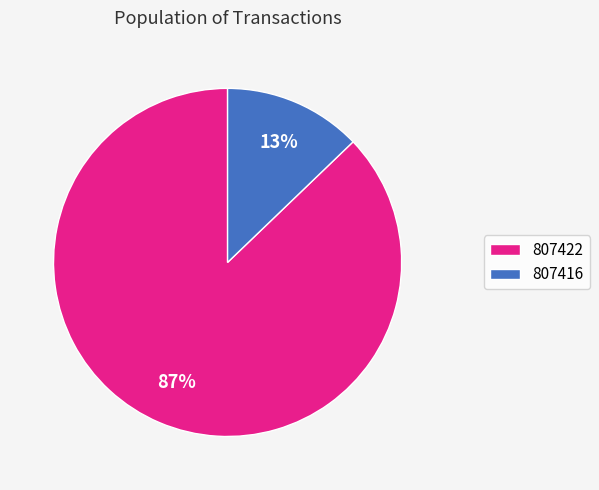

Is it true that 807416 is 13% of the pie?

True